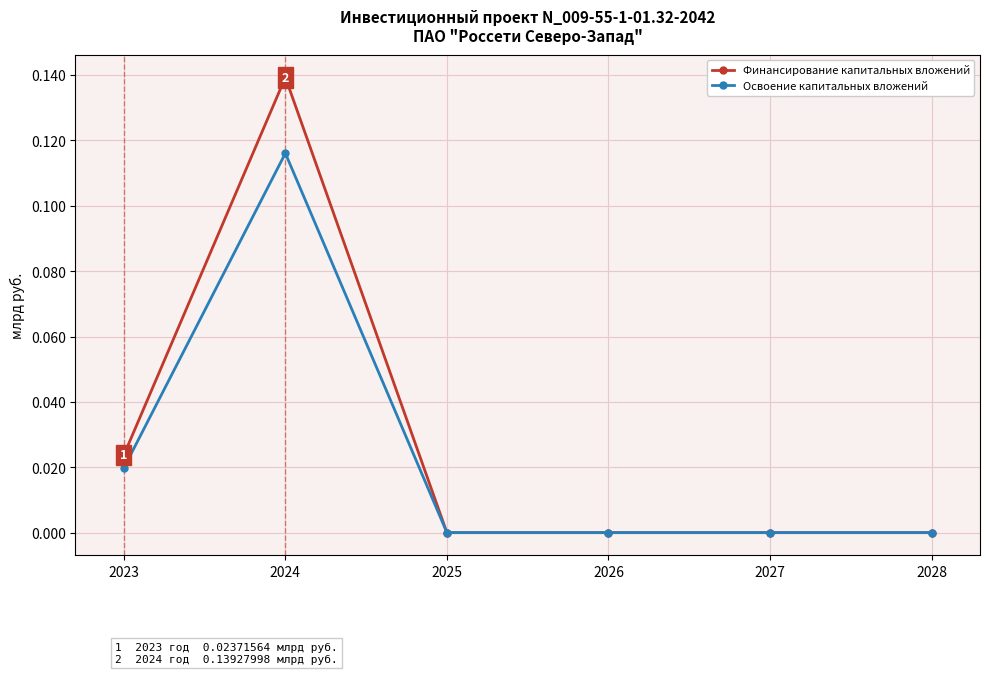

List the series in order of their peak value, highest first.

Финансирование капитальных вложений, Освоение капитальных вложений